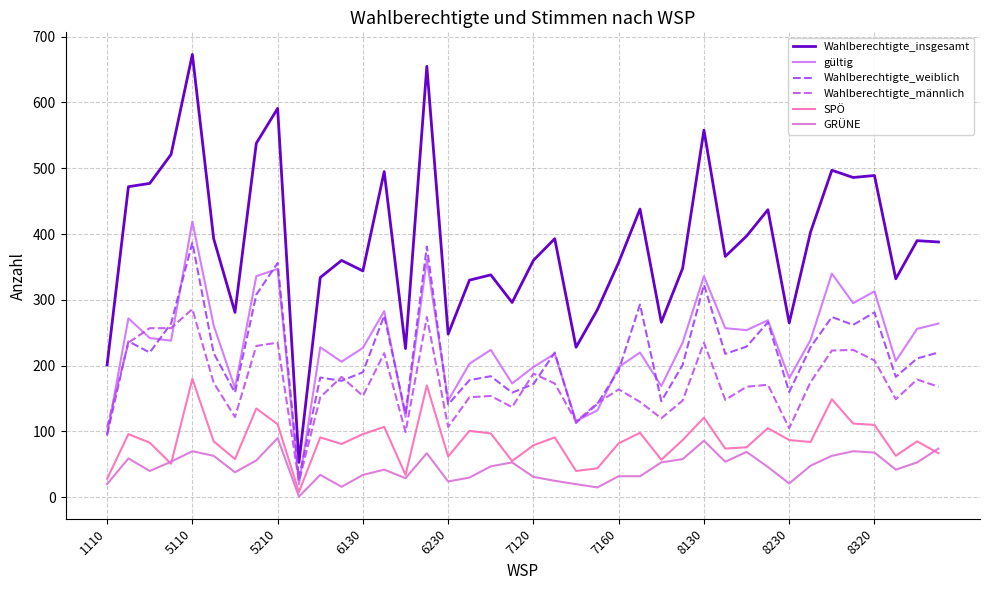

True or false: SPÖ and Wahlberechtigte_insgesamt cross at least once.

False